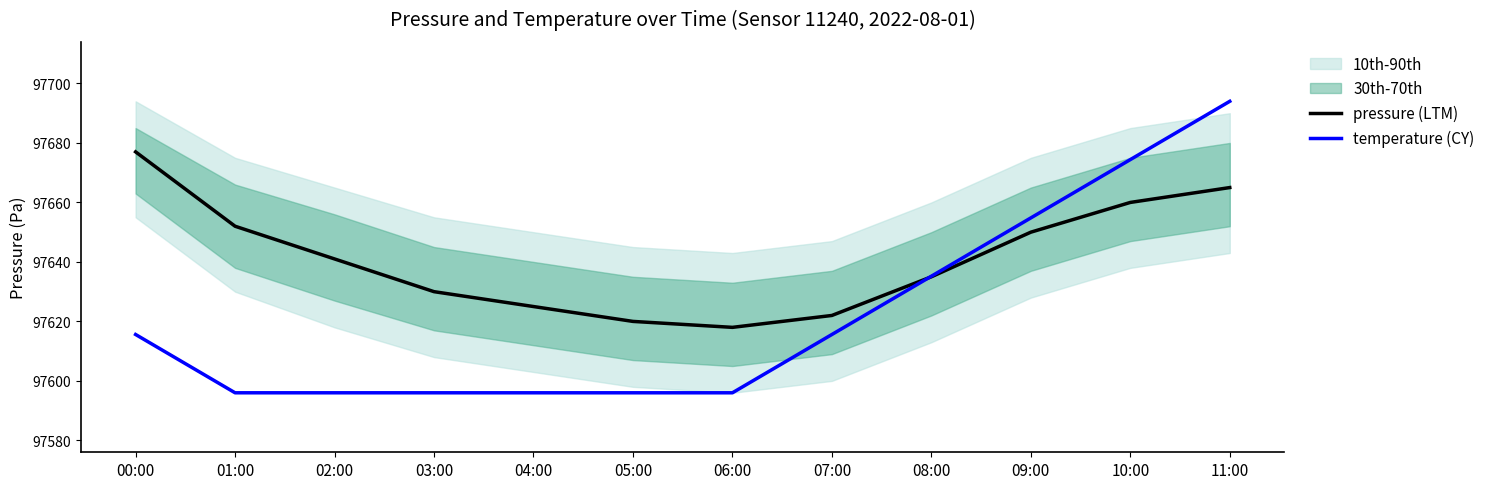

The value of temperature (CY) at 06:00 is 163666.0. True or false?

False